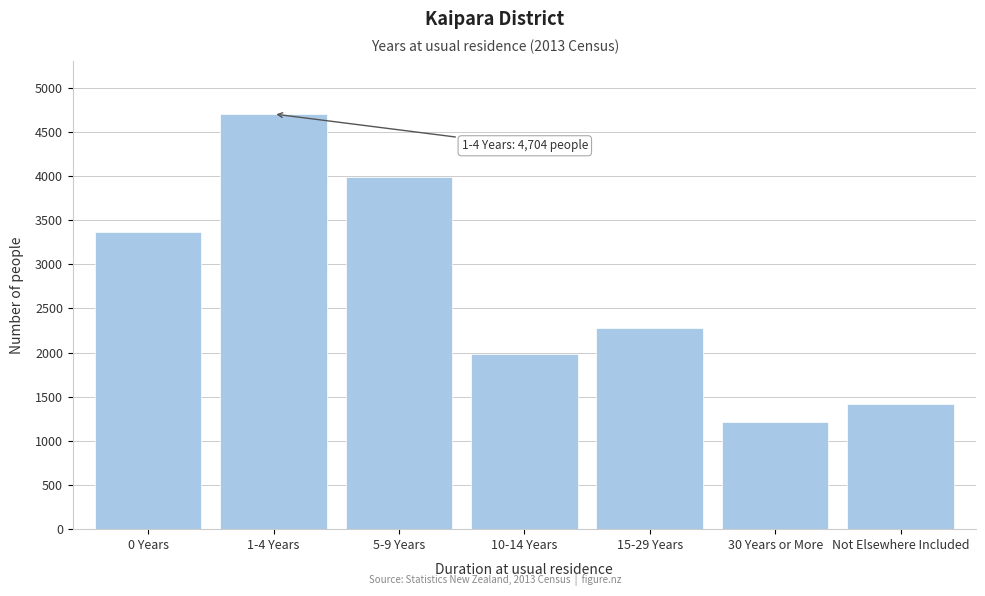

Reading left to right, what are all the values shown in this chart?

0 Years=3372	1-4 Years=4704	5-9 Years=3993	10-14 Years=1986	15-29 Years=2283	30 Years or More=1209	Not Elsewhere Included=1419